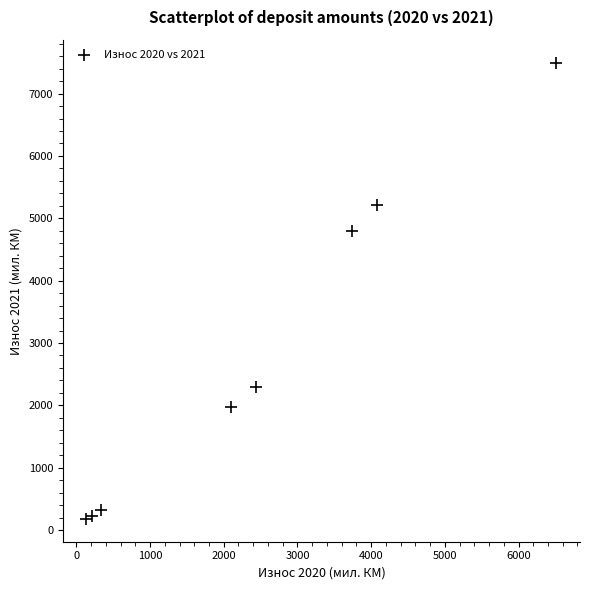

What Y value in the scatter plot is closest to 3838?

4803.4